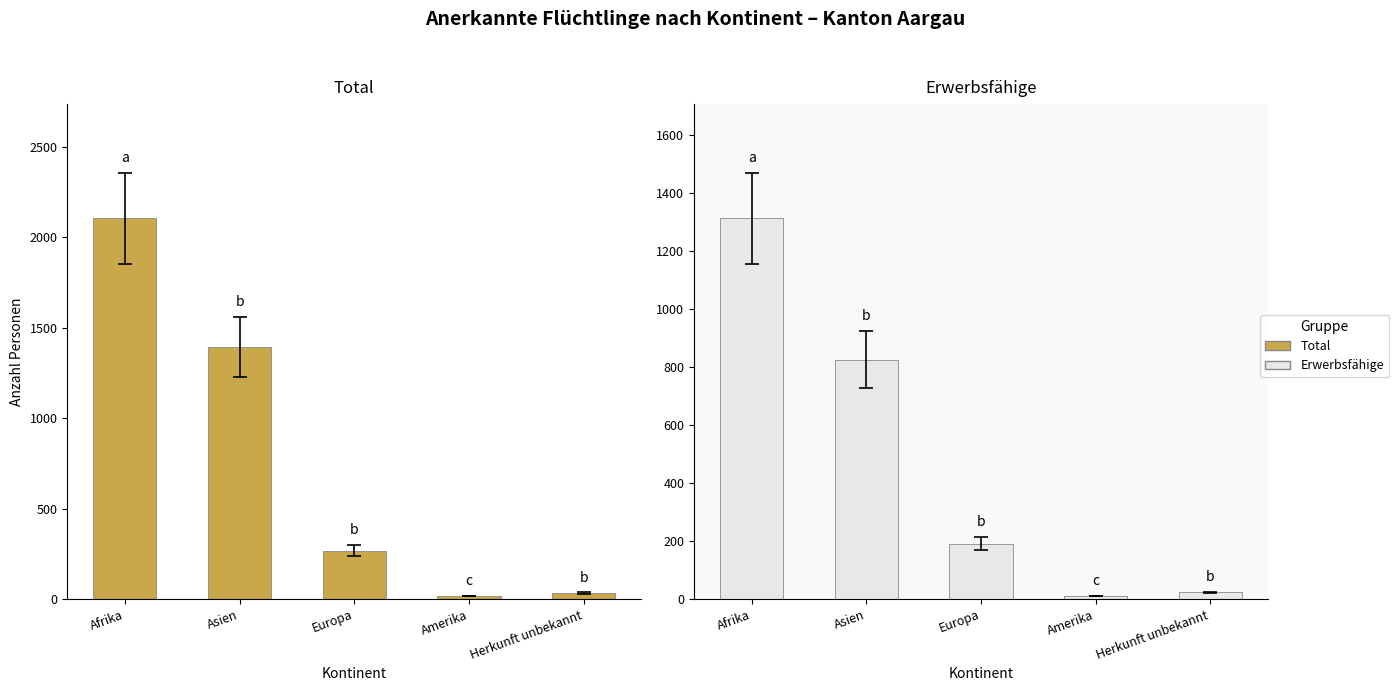

Reading left to right, extract all data points from this chart.

Total: Afrika=2104	Asien=1393	Europa=268	Amerika=17	Herkunft unbekannt=34
Erwerbsfähige: Afrika=1313	Asien=826	Europa=191	Amerika=11	Herkunft unbekannt=23